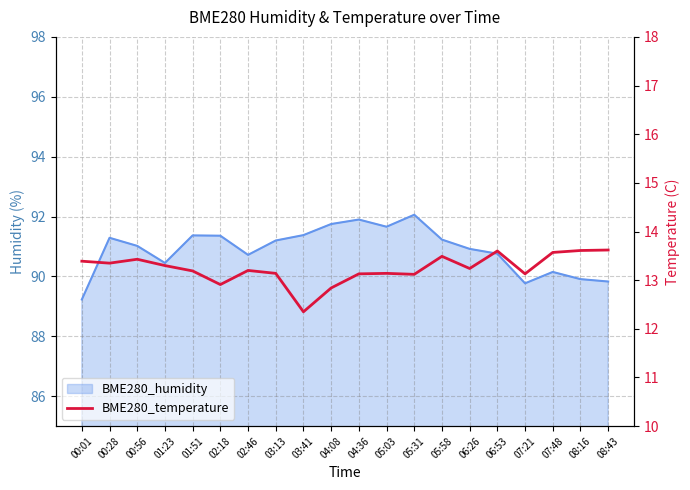

Reading left to right, list all the values displayed in this chart.

13.4	13.3	13.4	13.3	13.2	12.9	13.2	13.1	12.3	12.8	13.1	13.1	13.1	13.5	13.2	13.6	13.1	13.6	13.6	13.6